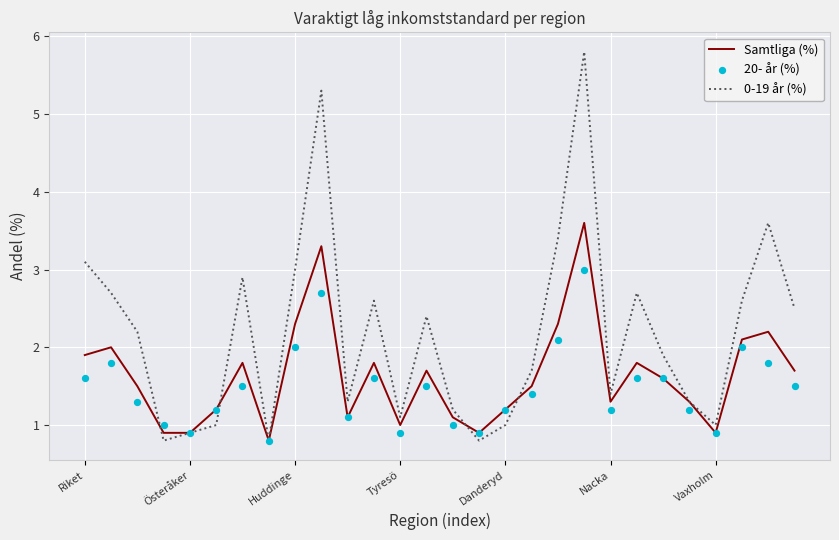

Is the value of 0-19 år (%) at Huddinge greater than the value of Samtliga (%) at Danderyd?

Yes